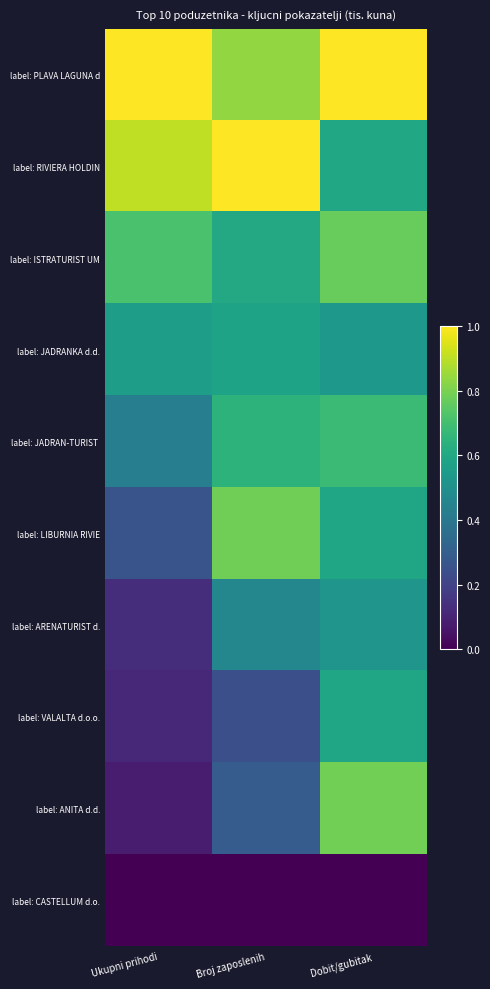

At which category is the sum across all series the highest?

Dobit/gubitak